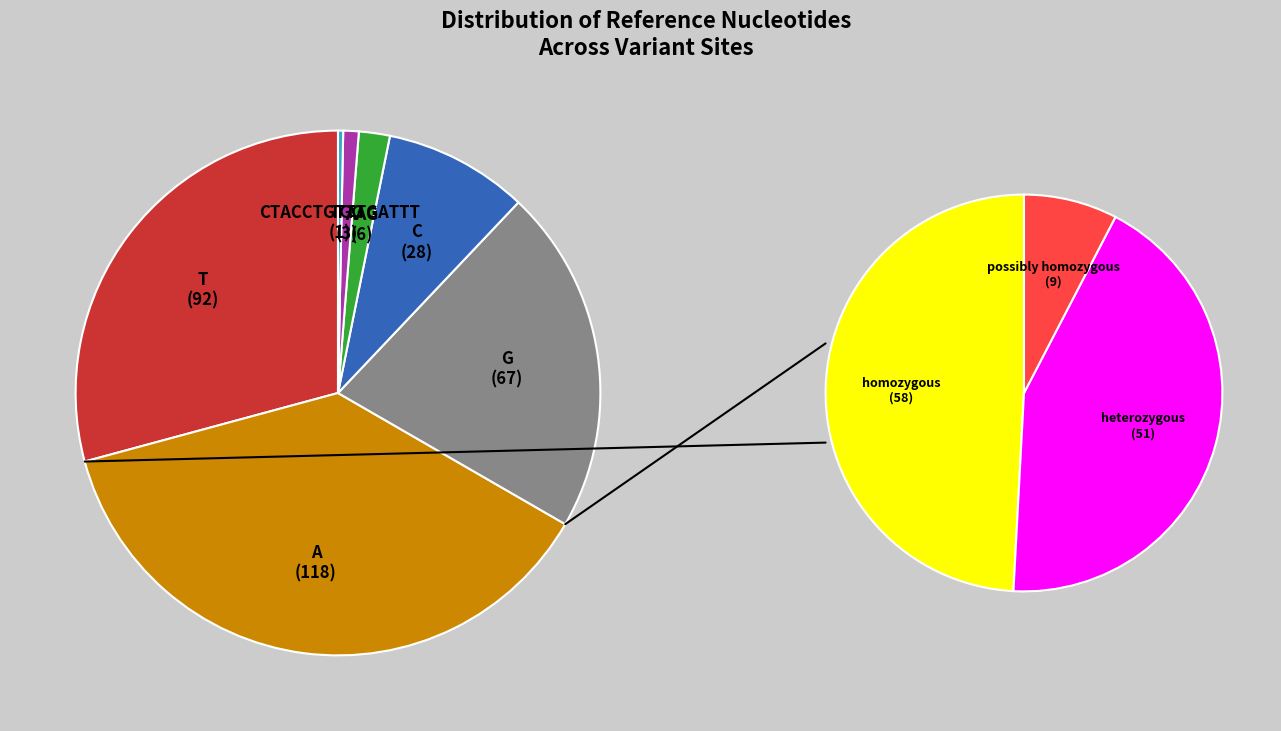

How many segments does this pie chart have?

7